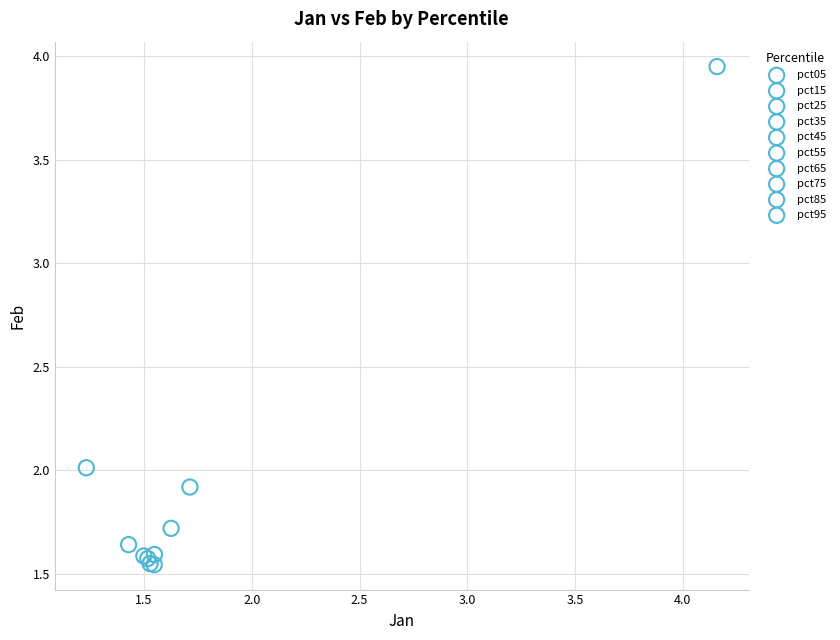

Which series reaches the maximum Y coordinate?

pct05